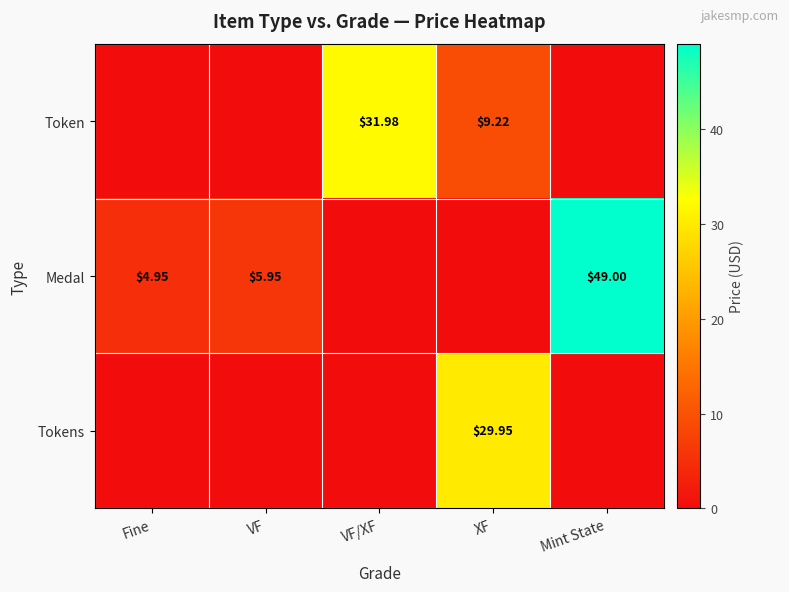

At how many categories does at least one series exceed 44?

1